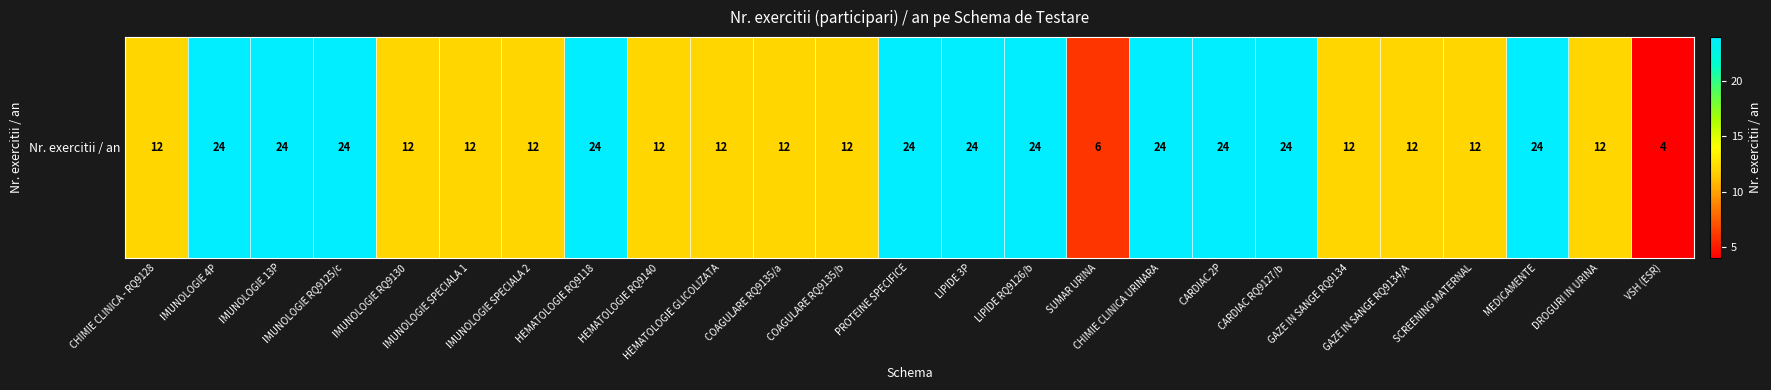

What is the difference between the maximum and minimum values?

20